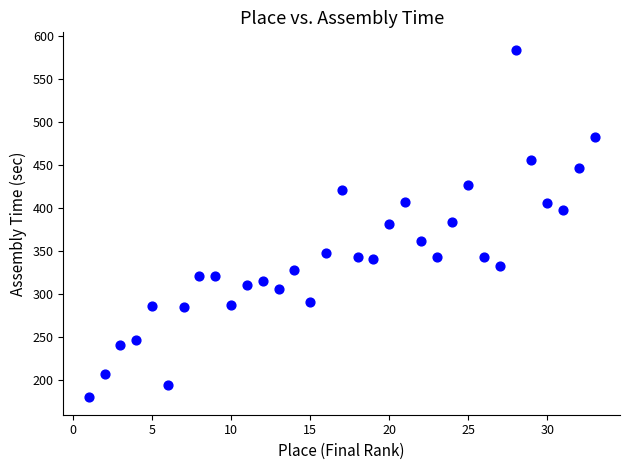

What is the range of X values (max minus min)?

32.0